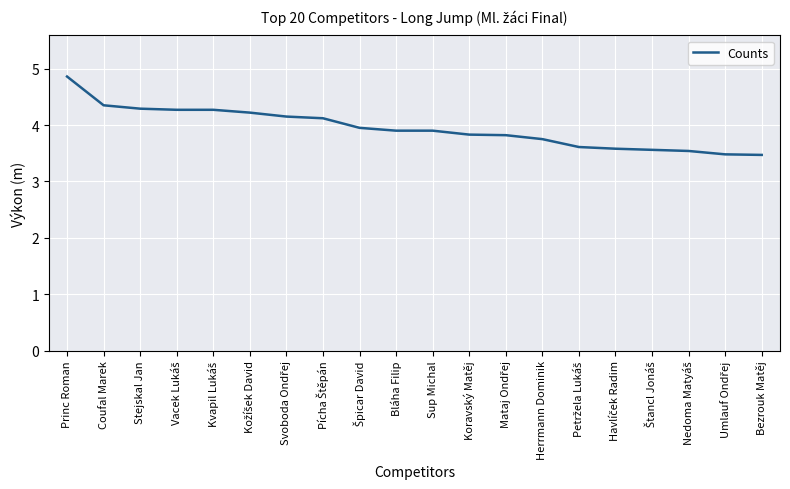

What is the approximate value at Sup Michal?

3.9